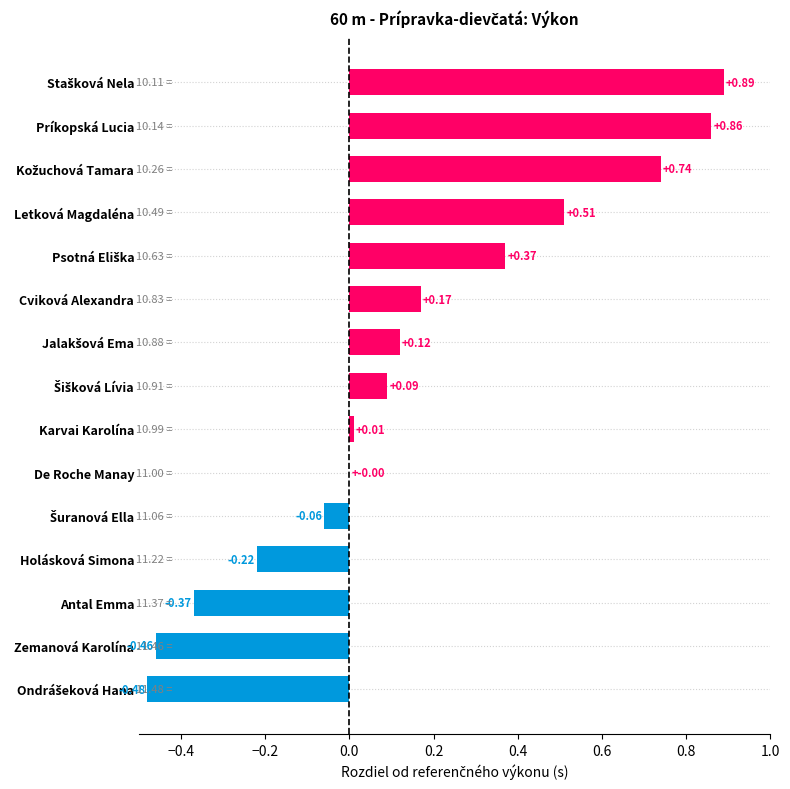

At which label is the value closest to 0?

De Roche Manay